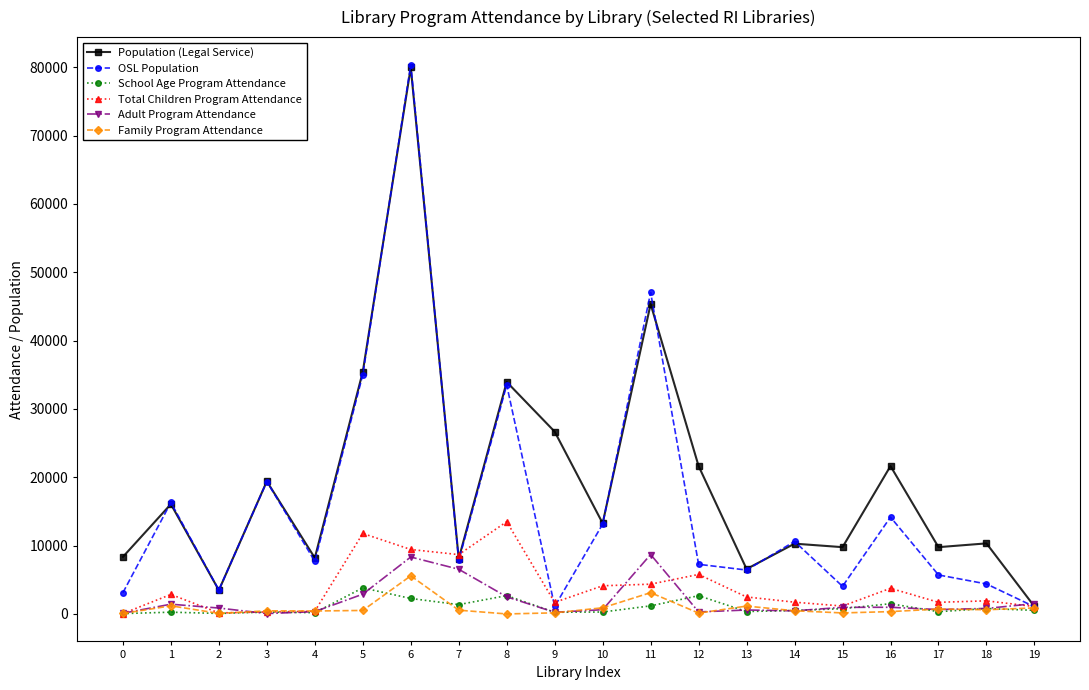

At which category is the sum across all series the highest?

6